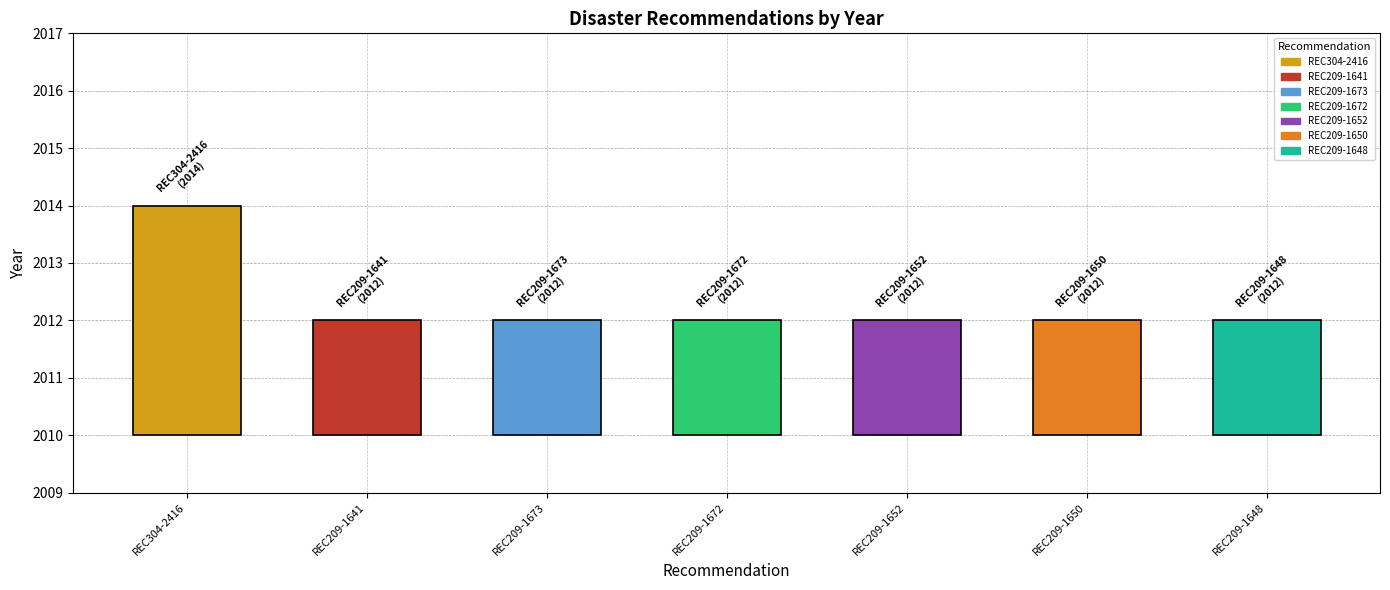

Which label corresponds to the smallest value in the chart?

REC209-1641